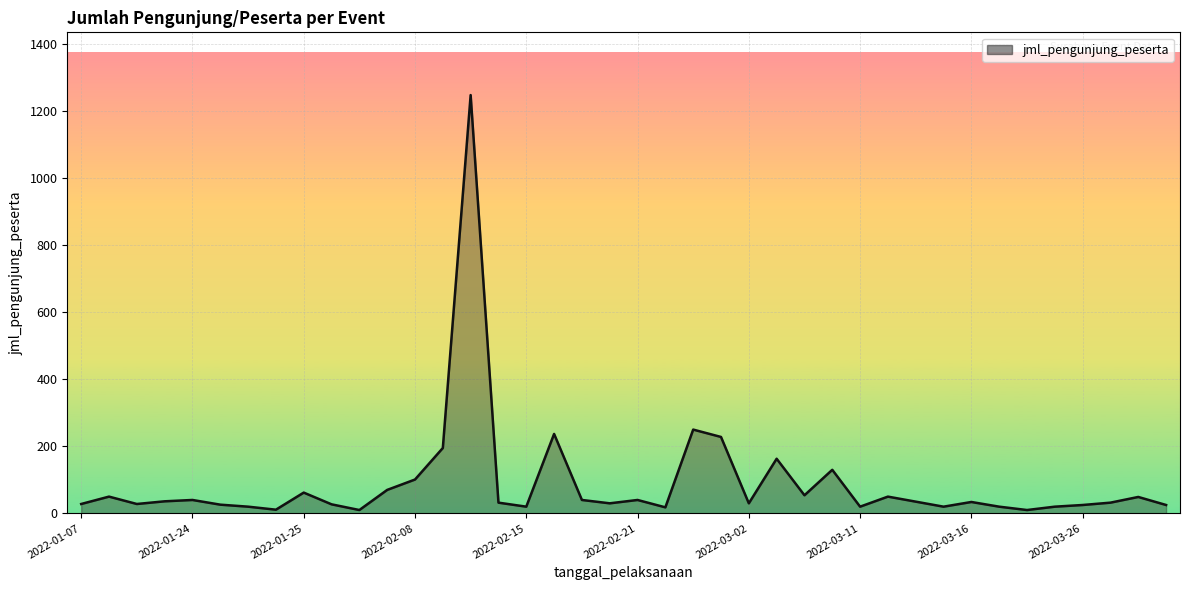

What is the greatest value displayed?

1248